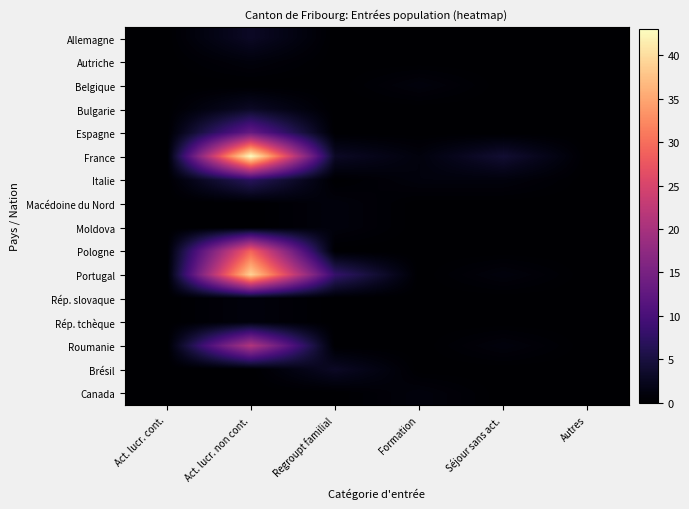

How many series are shown in this chart?

16